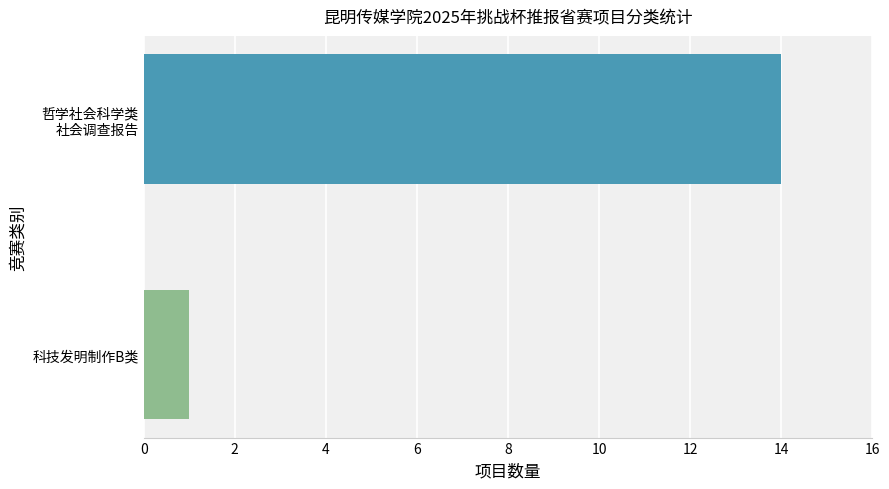

What is the sum of all values?

15